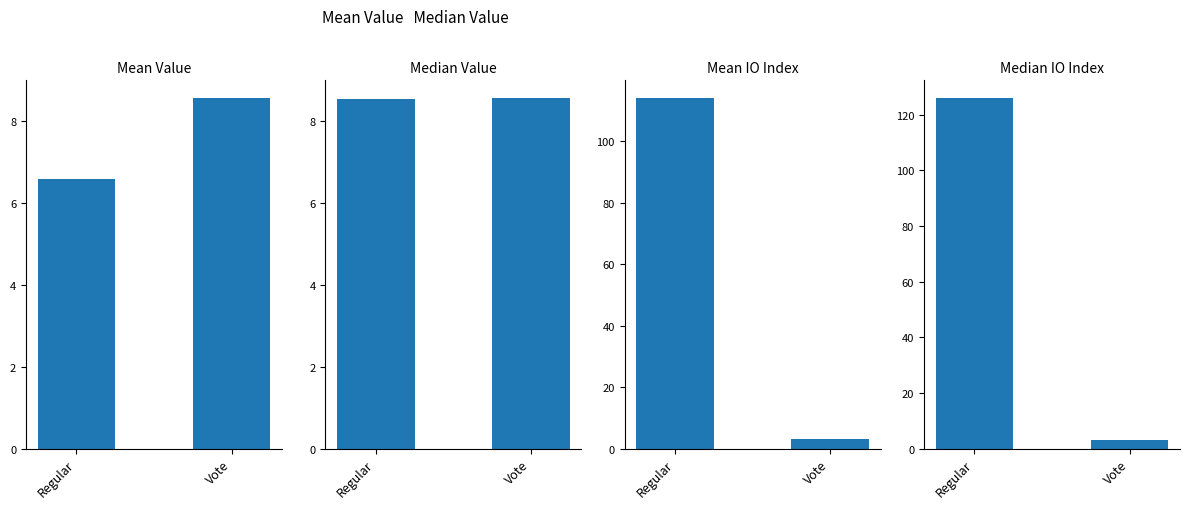

What position from the left is Regular?

1